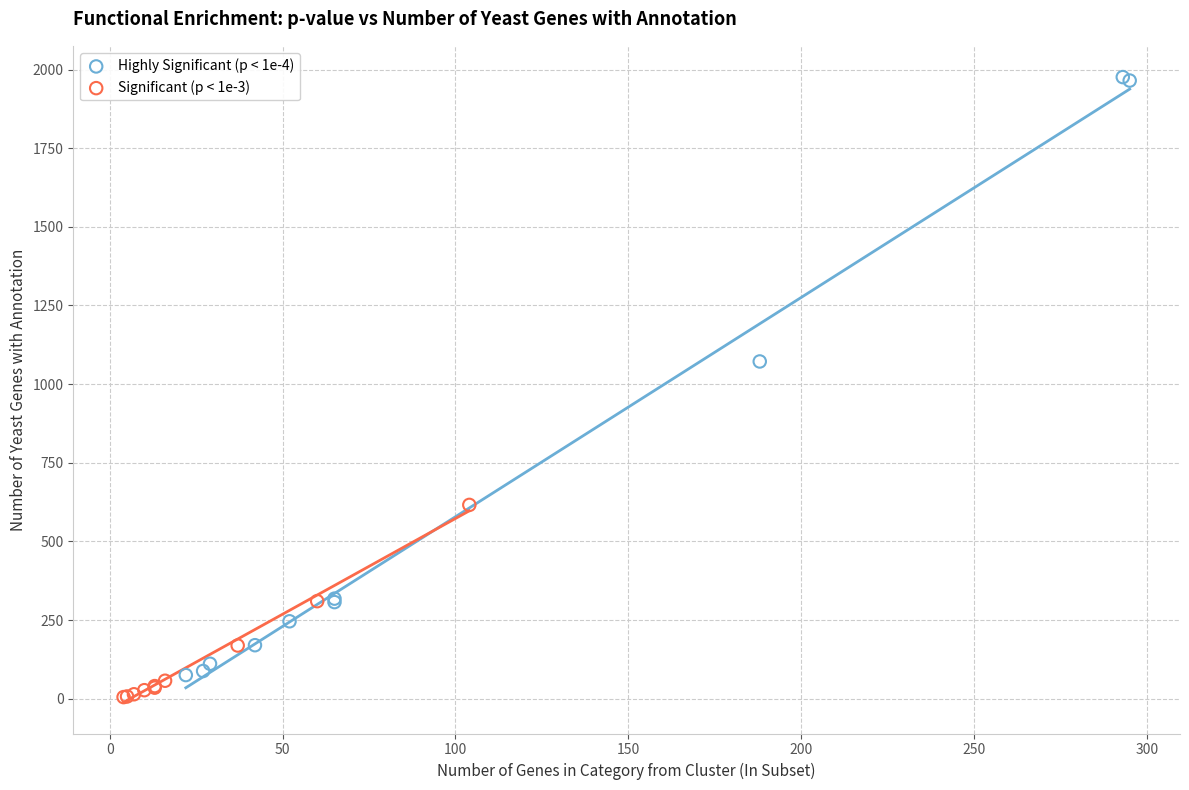

Which series has the widest spread of Y values?

Highly Significant (p < 1e-4)